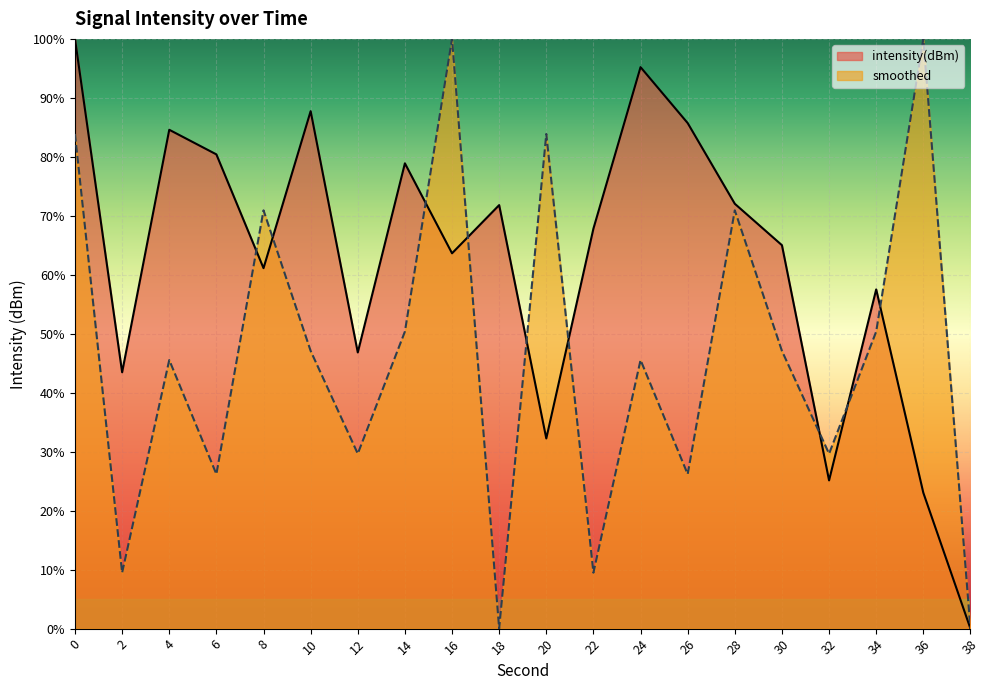

What is the total value across all series at 0?

183.9